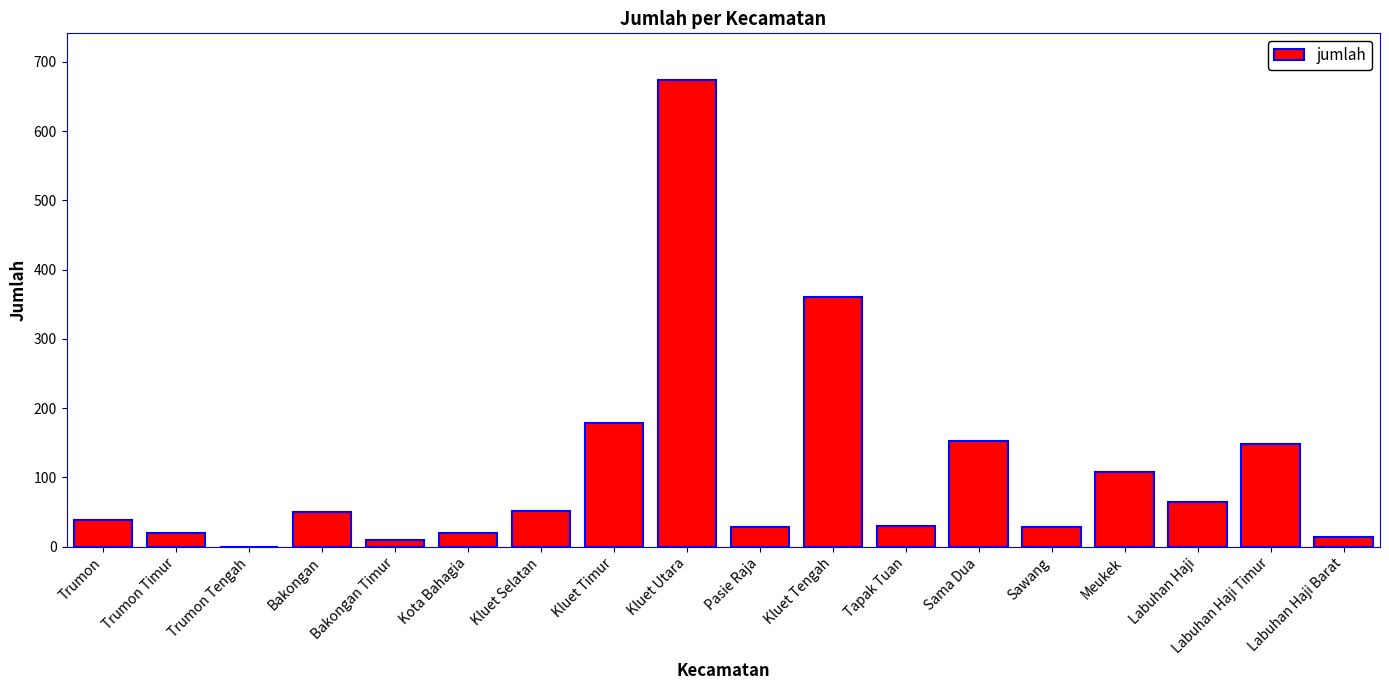

What is the sum of all values?

1978